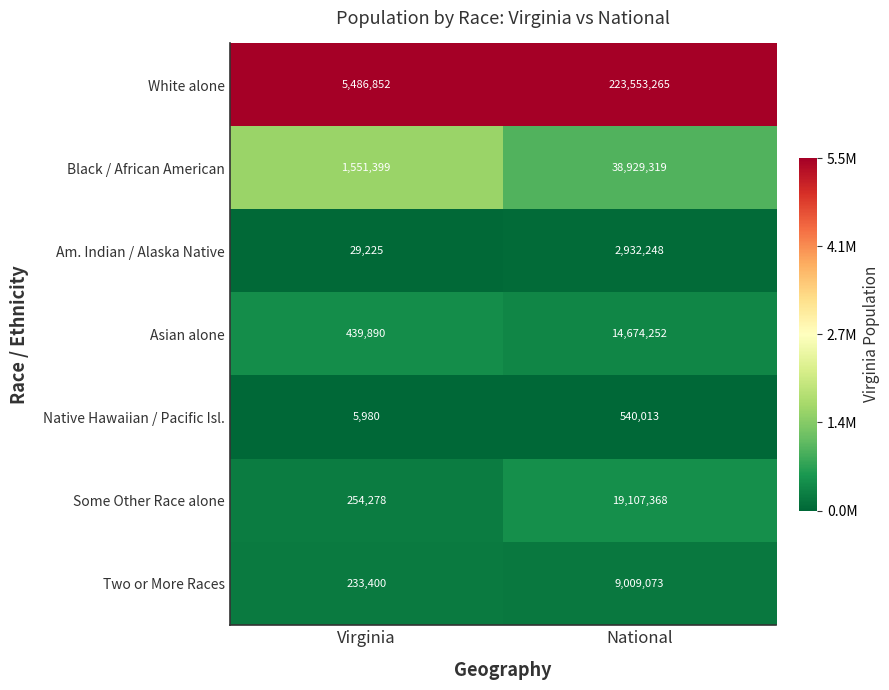

At which label is White alone closest to 114520058?

Virginia